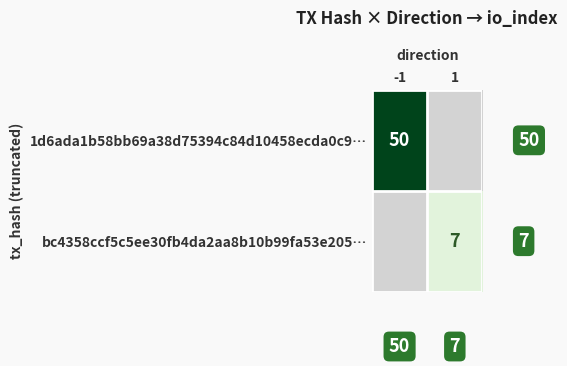

Is it true that bc4358ccf5c5ee30fb4da2aa8b10b99fa53e205… equals 3 at 1?

False